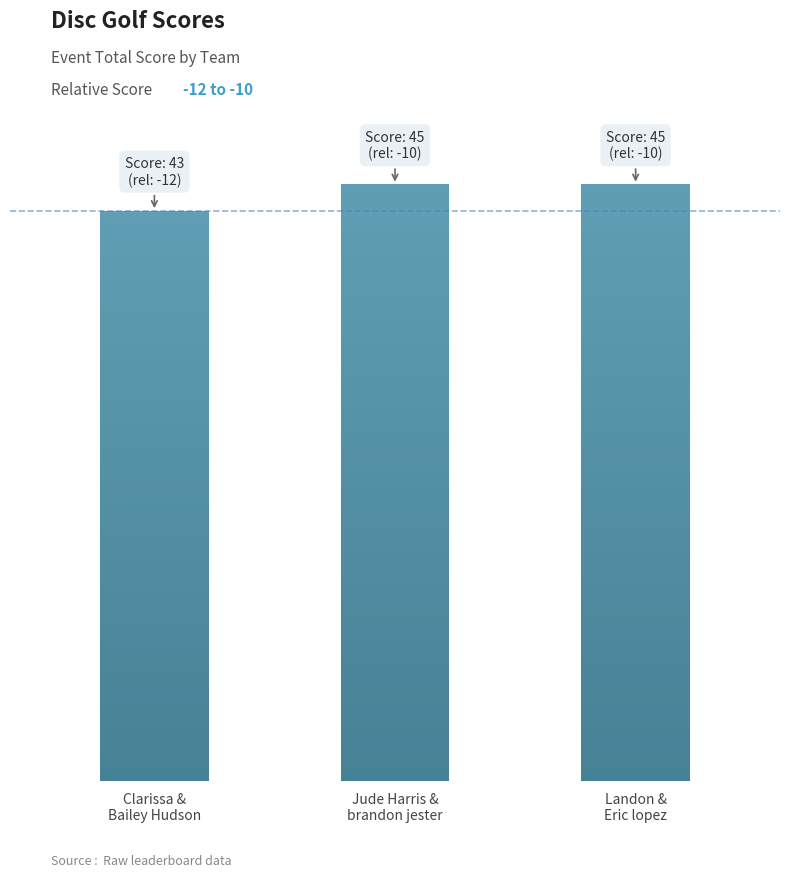

List the labels in order of value, largest first.

Jude Harris &
brandon jester, Landon &
Eric lopez, Clarissa &
Bailey Hudson